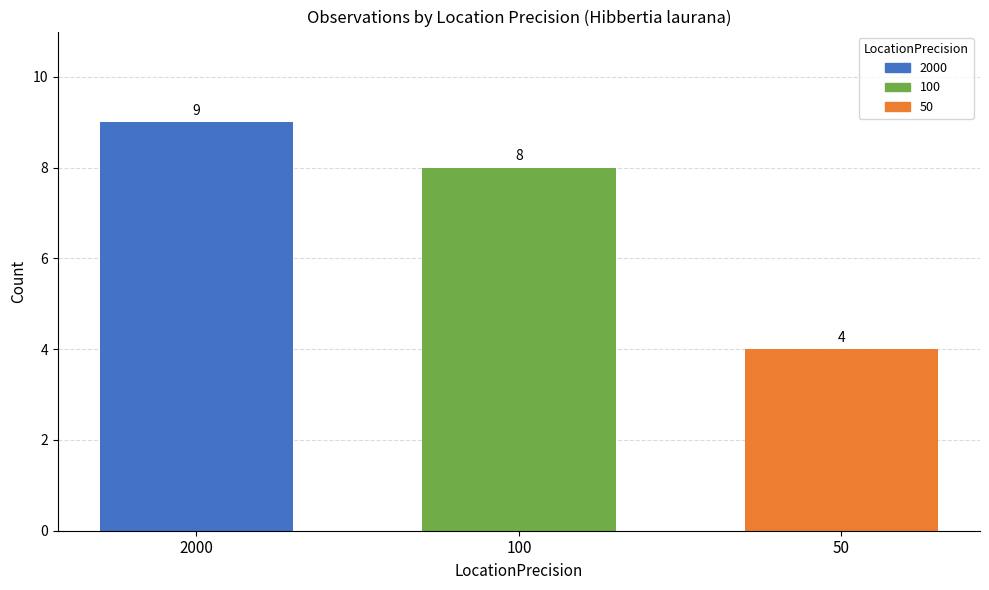

Reading right to left, transcribe all the data shown in this chart.

4	8	9